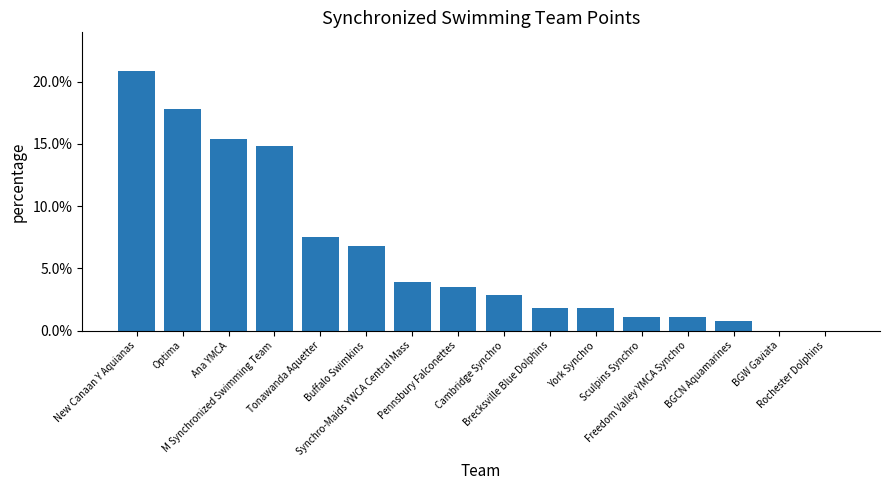

Reading right to left, extract all data points from this chart.

0.0	0.0	0.0	0.0	0.0	0.0	0.0	0.0	0.0	0.0	0.1	0.1	0.1	0.2	0.2	0.2